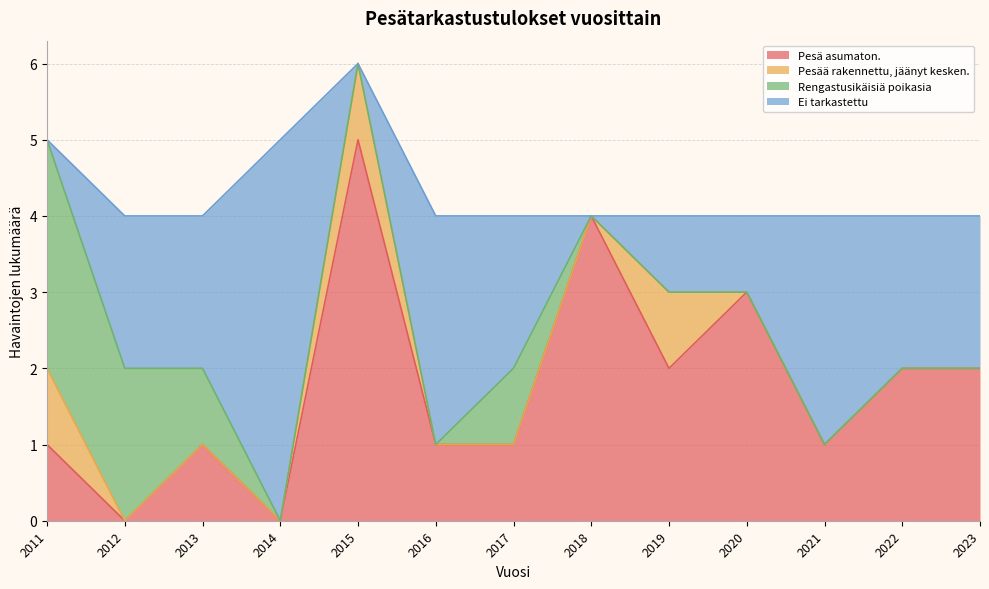

What is the spread (max minus min) of values at 2013?

2